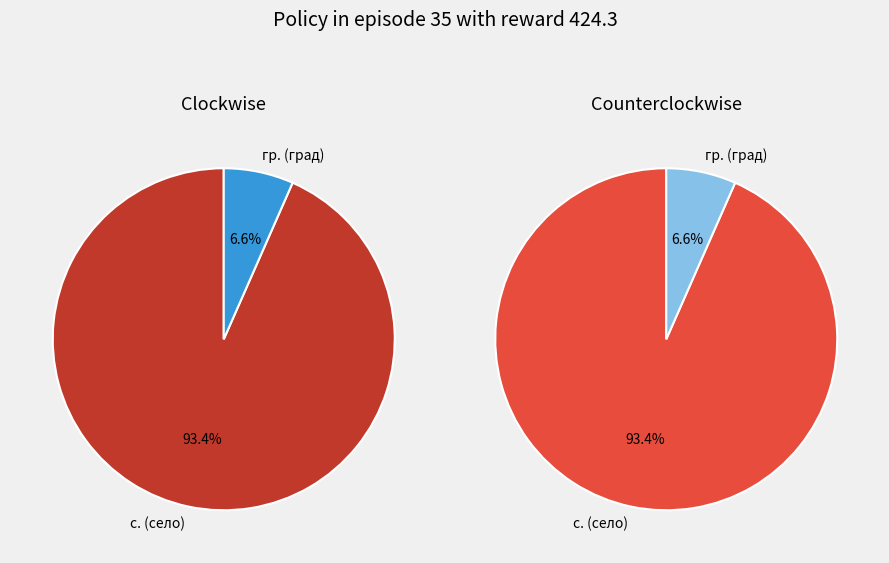

Do с. and с. together represent more than half of the pie?

No